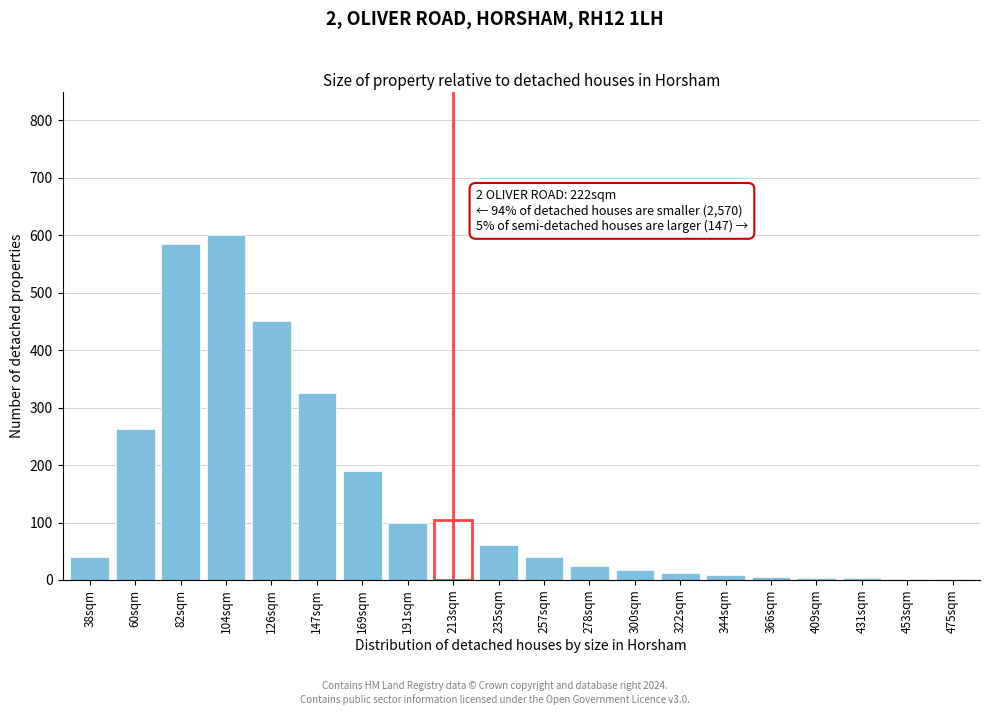

What is the sum of all values?

2835